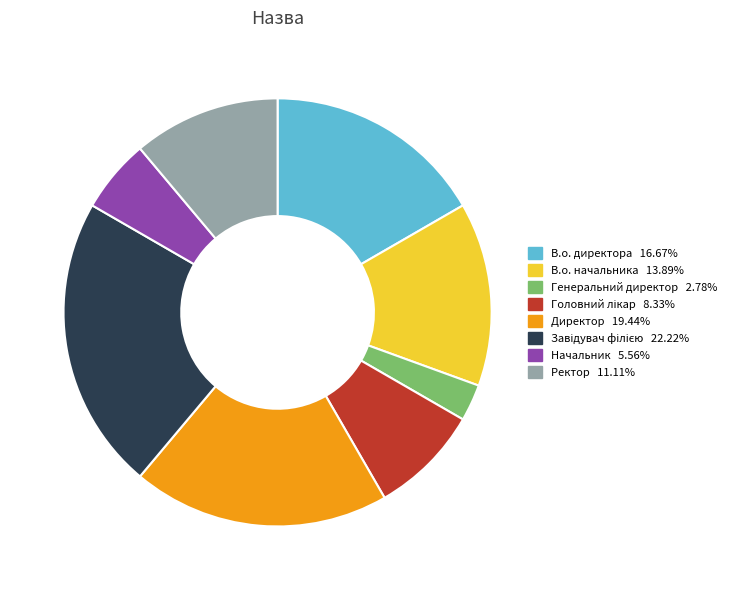

Does Ректор account for over 50% of the chart?

No